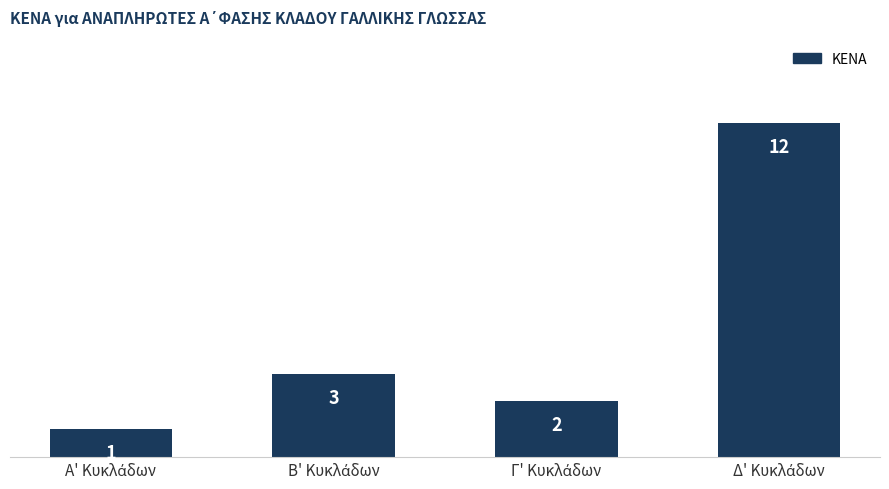

What is the greatest value displayed?

12